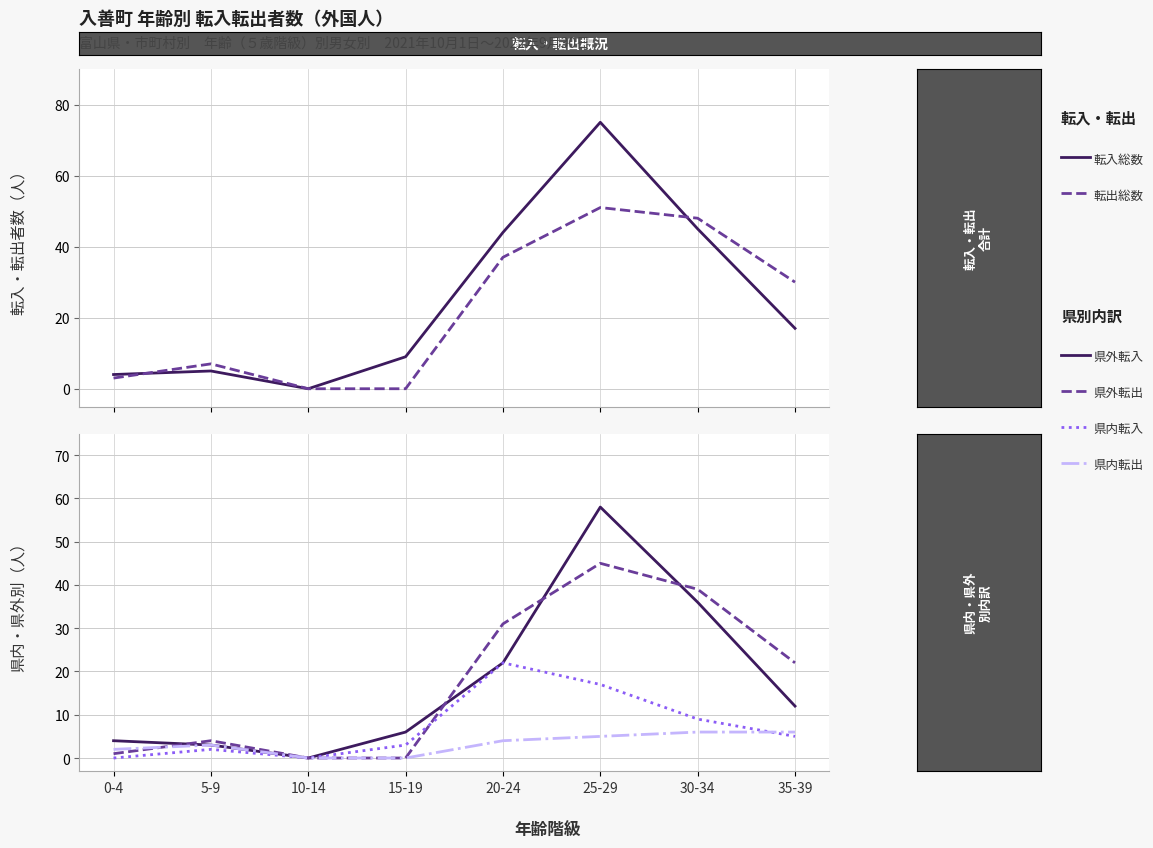

What is the average value of the 県内転出 series?

3